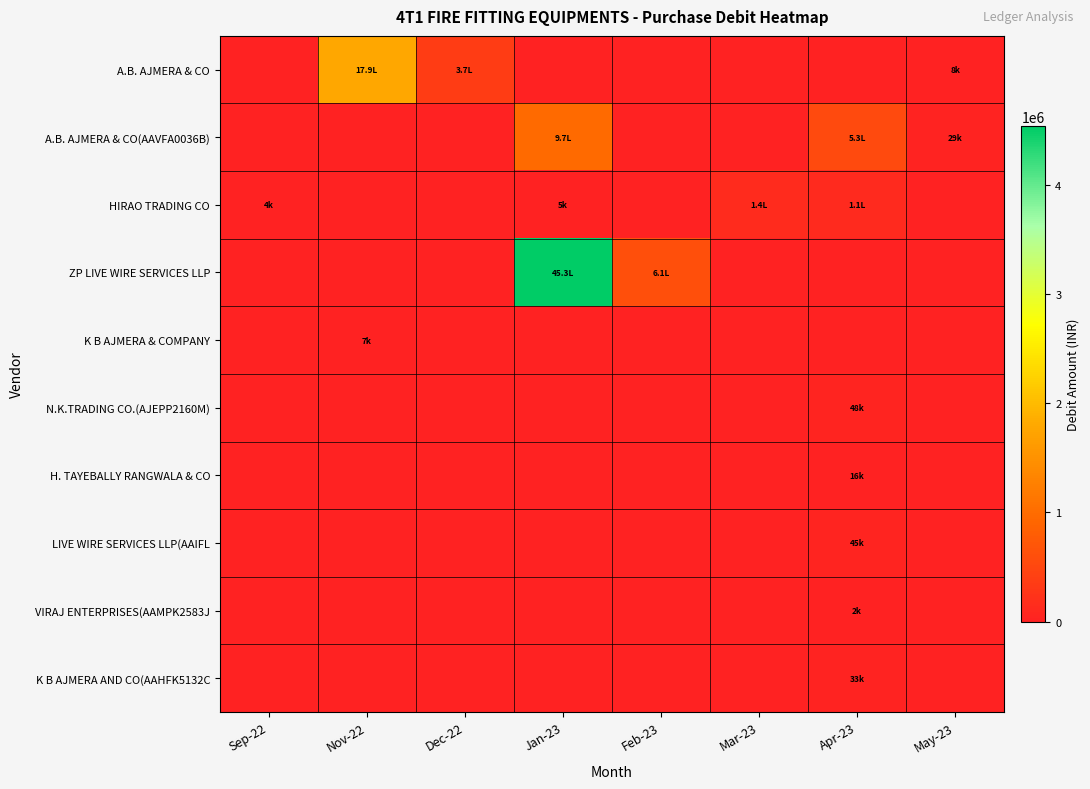

At how many categories does at least one series exceed 4160137?

1